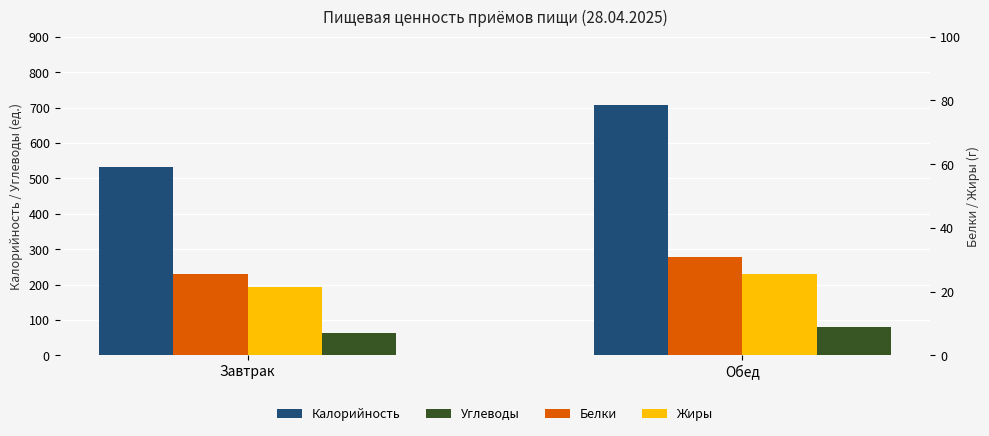

Does the chart contain any negative values?

No